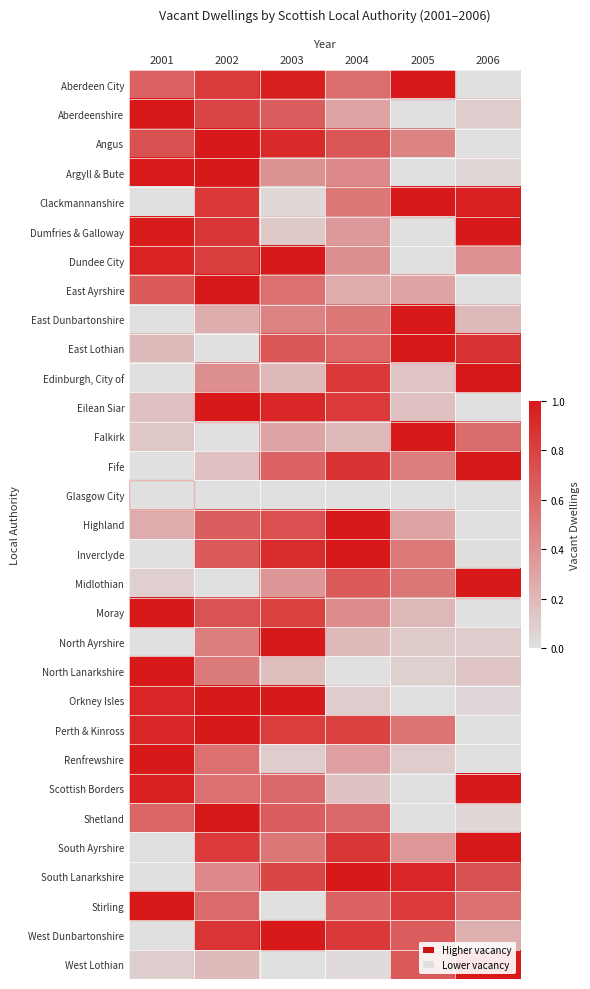

Which label corresponds to the smallest value in the chart?

2006